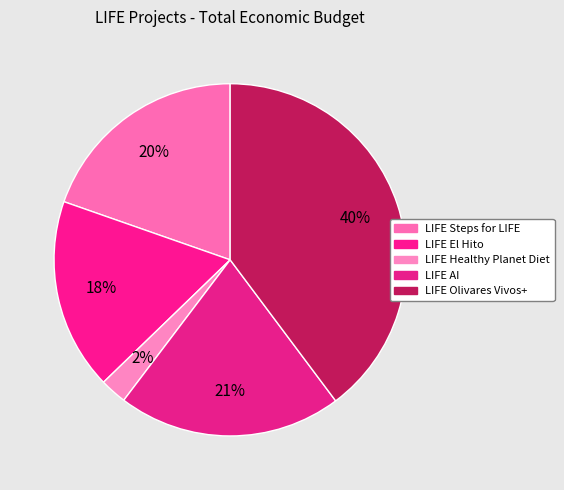

How many slices are in this pie chart?

5